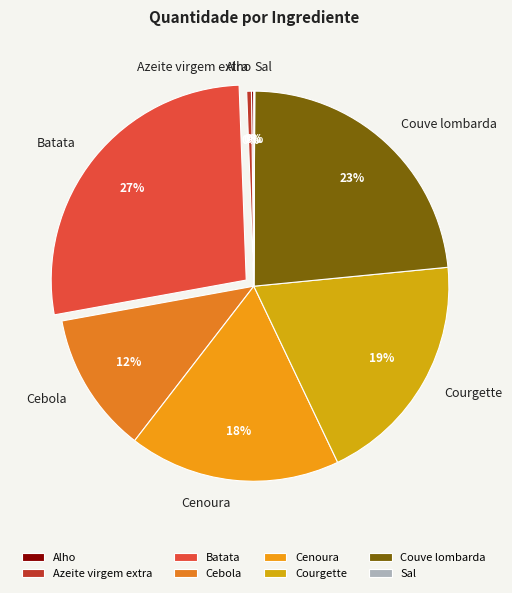

What is the largest slice in the pie chart?

Batata